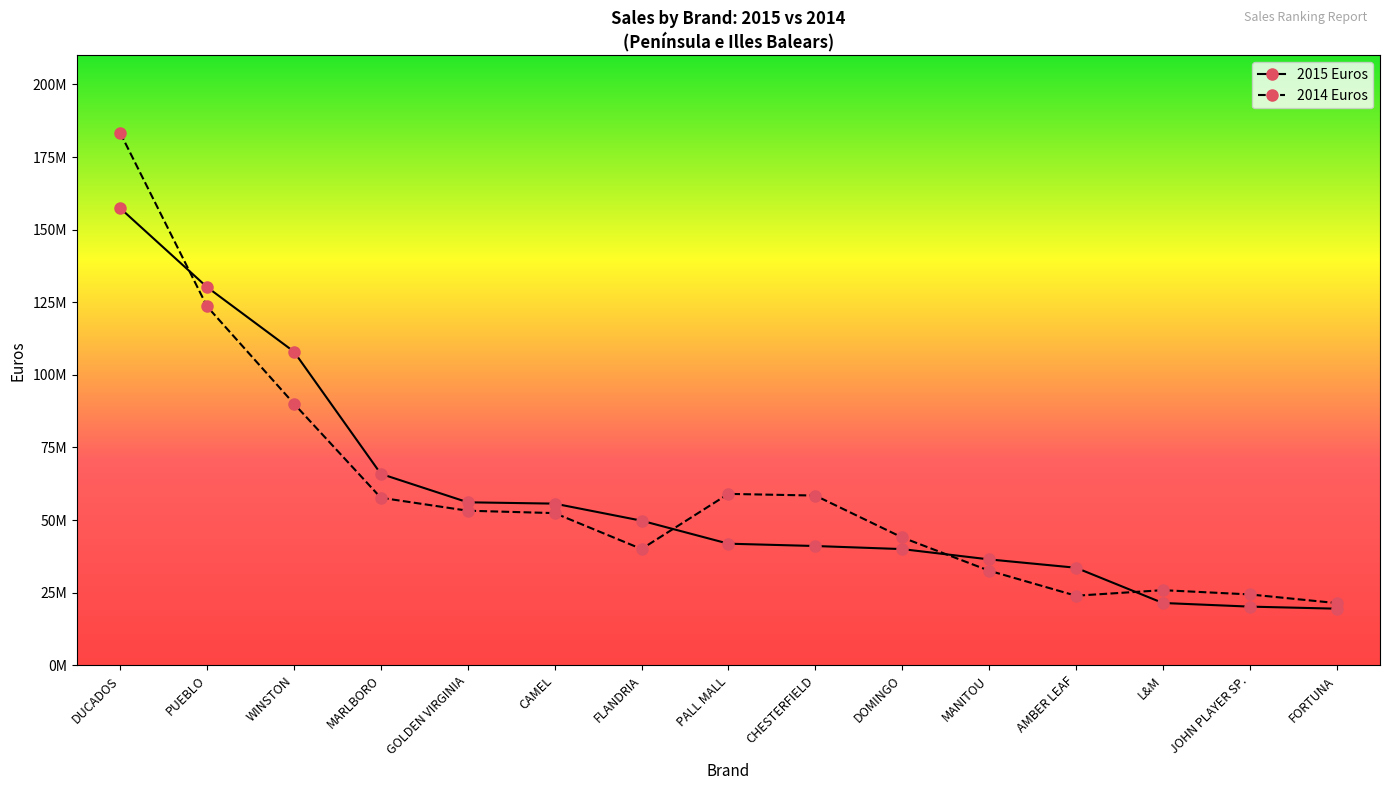

The value of 2015 Euros at DUCADOS is 209365450. True or false?

False